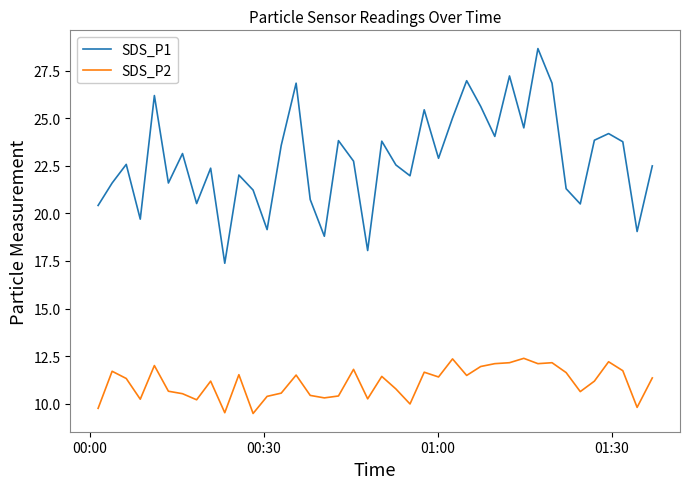

What is the sum of all SDS_P2 values?

444.1